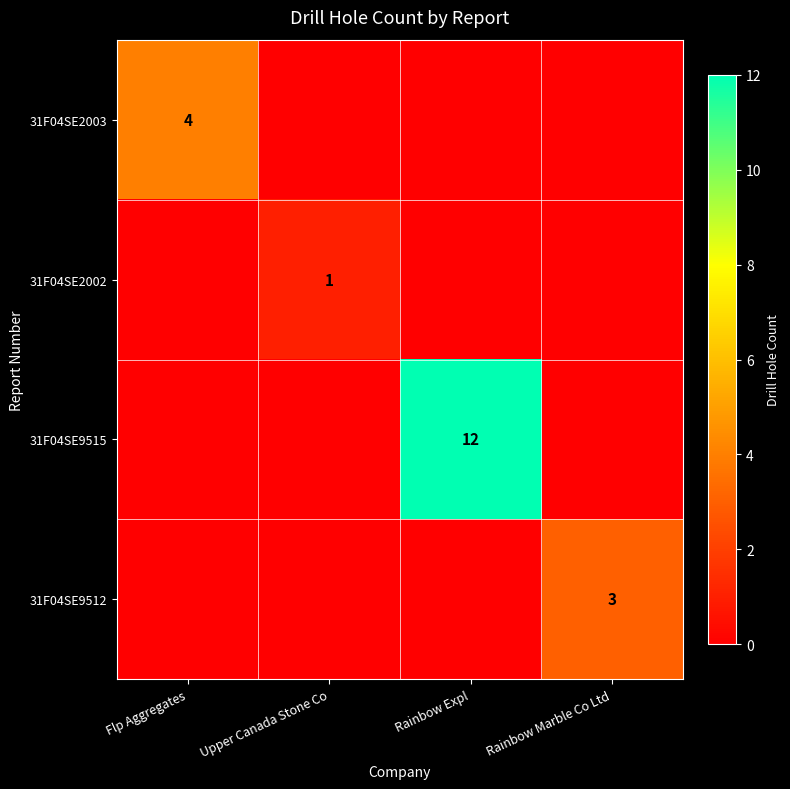

What is the highest value of the 31F04SE9515 series?

12